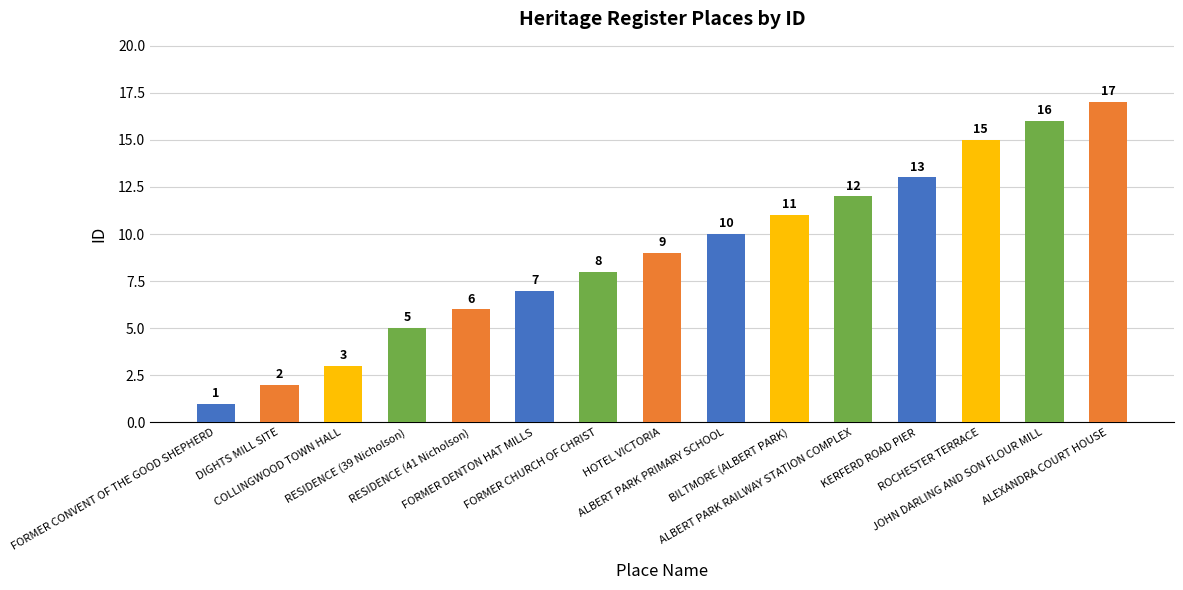

What is the change in value from FORMER CONVENT OF THE GOOD SHEPHERD to ALBERT PARK RAILWAY STATION COMPLEX?

+11